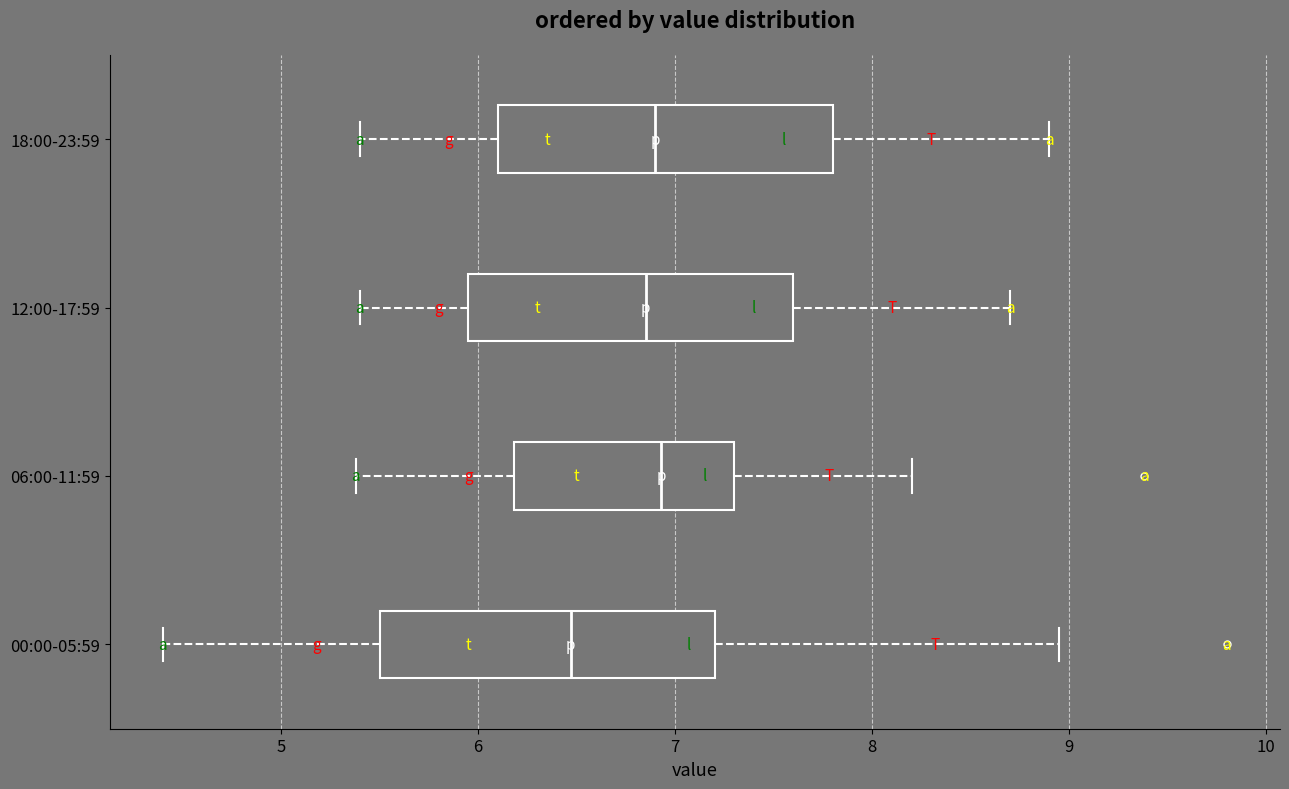

Where is the left edge of the box for 00:00-05:59 on the x-axis? The values are not printed on the chart, so give them approximately, as read against the axis.

5.5